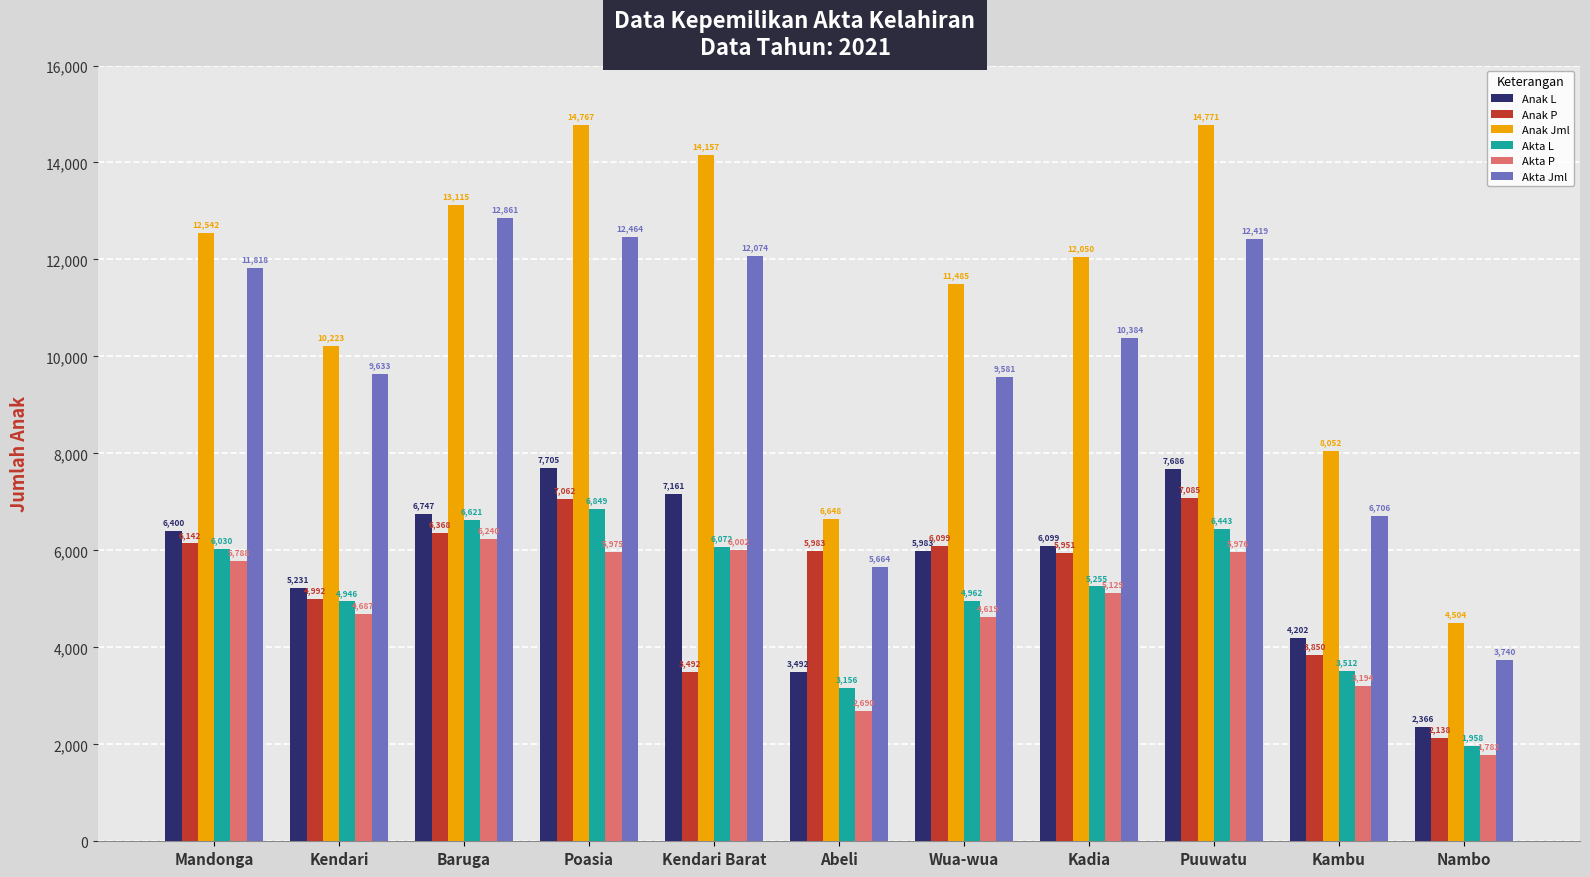

At how many categories does at least one series exceed 14231?

2